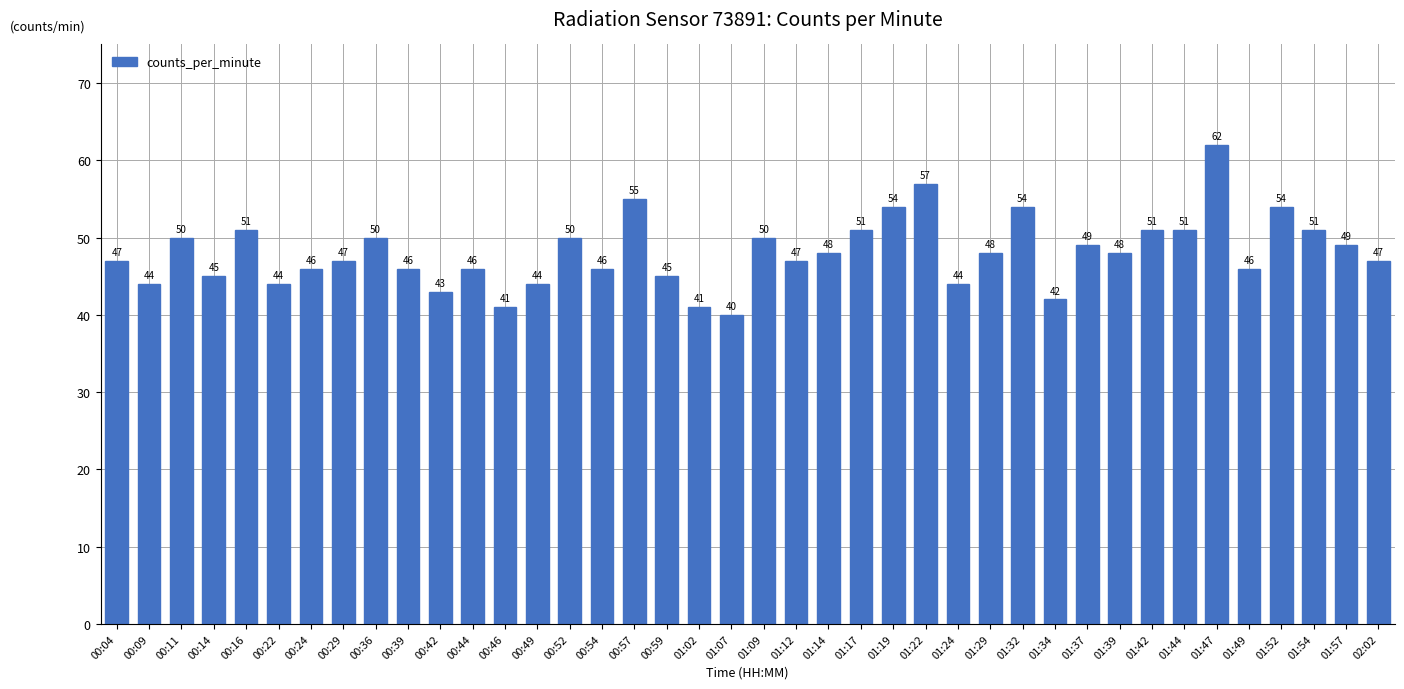

What position from the left is 00:42?

11